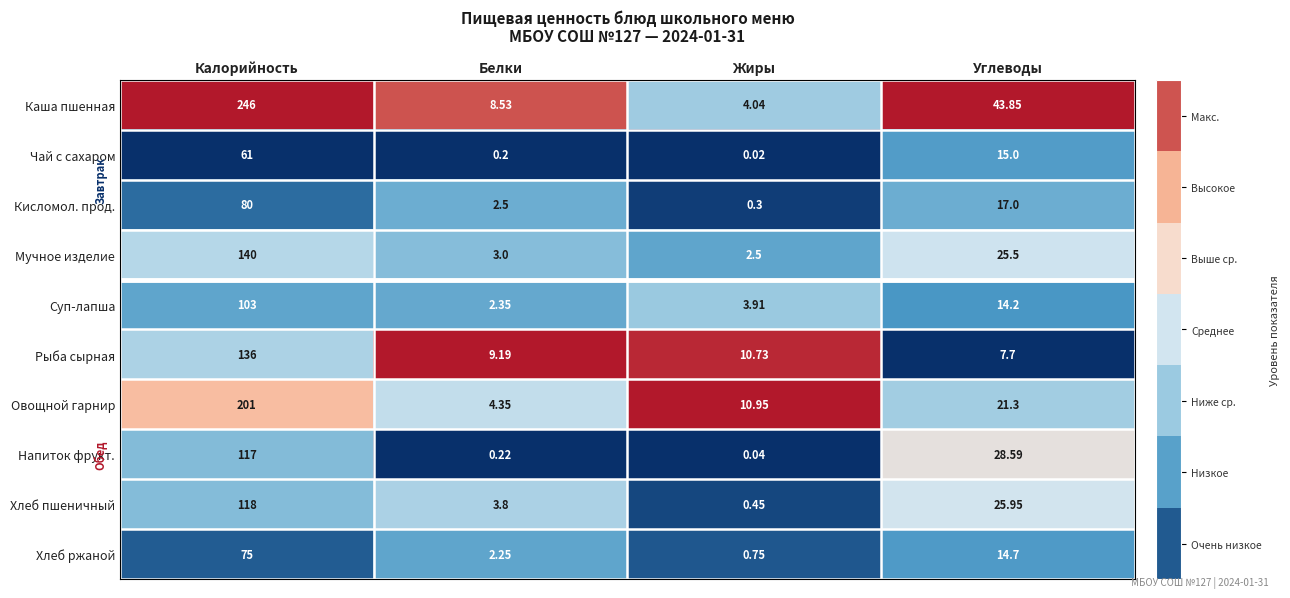

At which label is Овощной гарнир closest to 102?

Углеводы